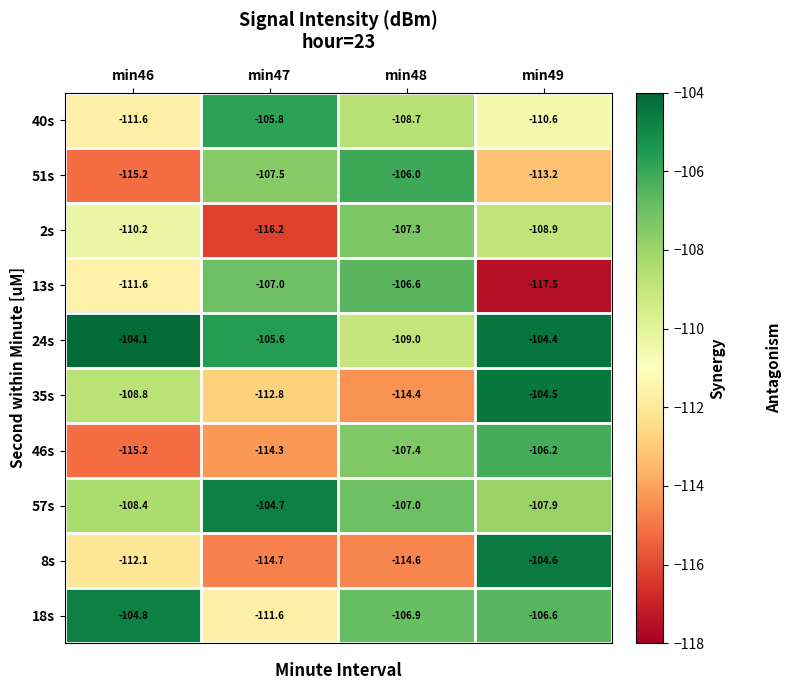

At which label does 51s reach its minimum?

min46